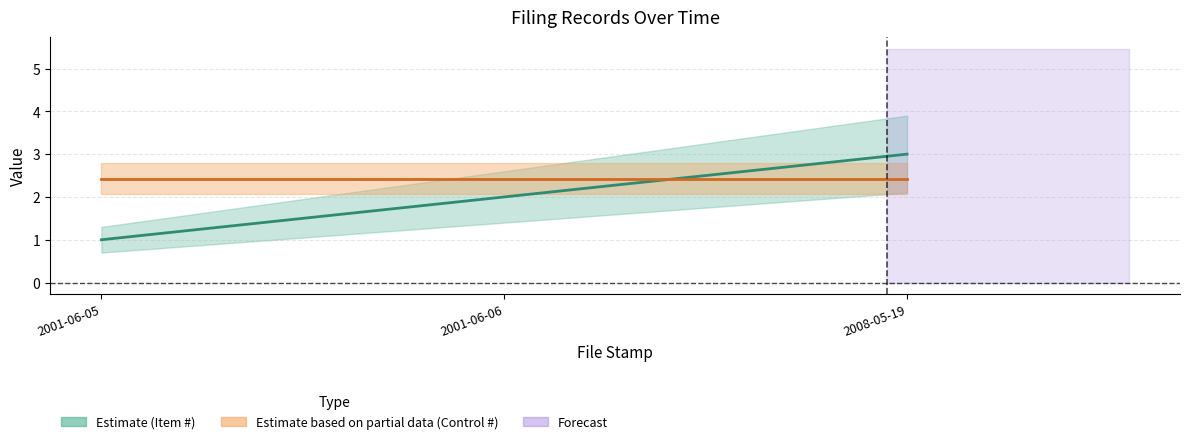

What position from the left is 2001-06-05?

1